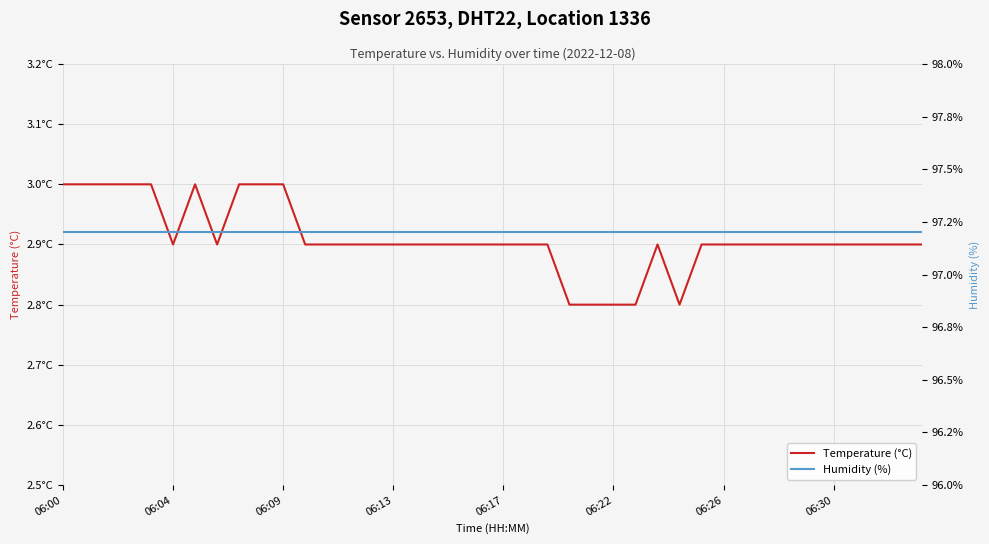

Which label corresponds to the largest value in the chart?

06:00